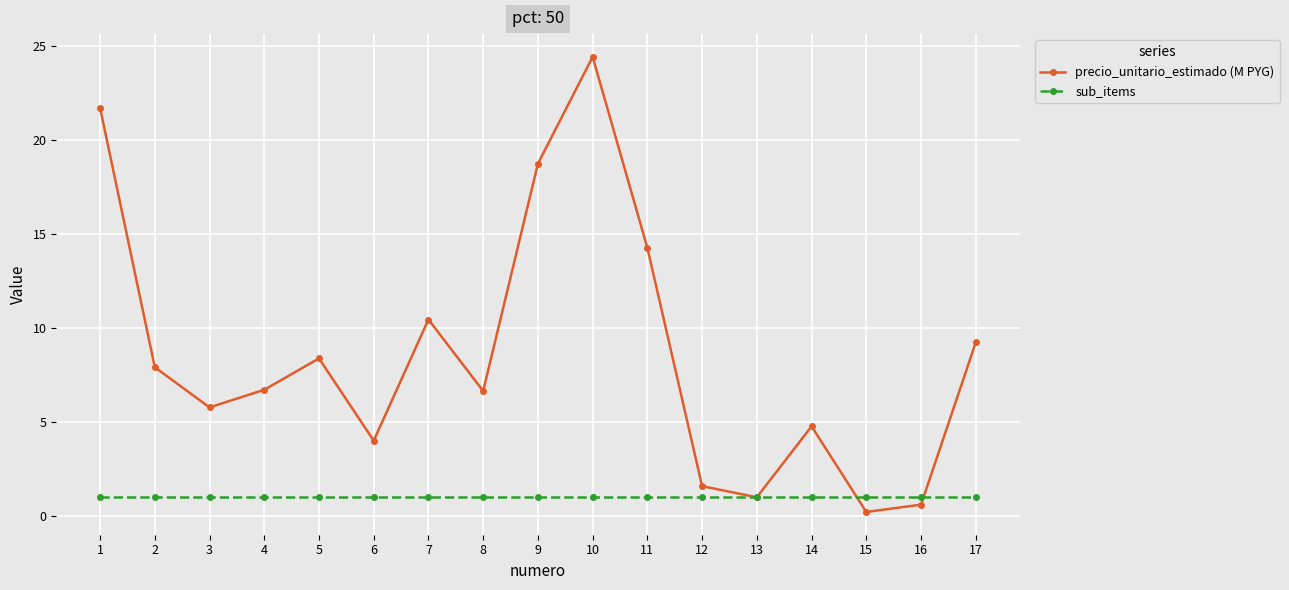

What is the value of the sub_items point at the 1st from the left?

1.0